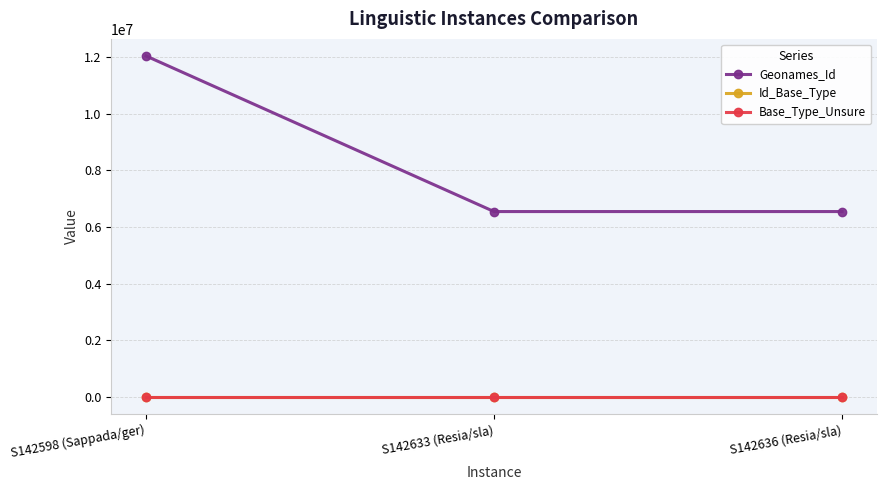

Which category has the highest value in the Geonames_Id series?

S142598 (Sappada/ger)